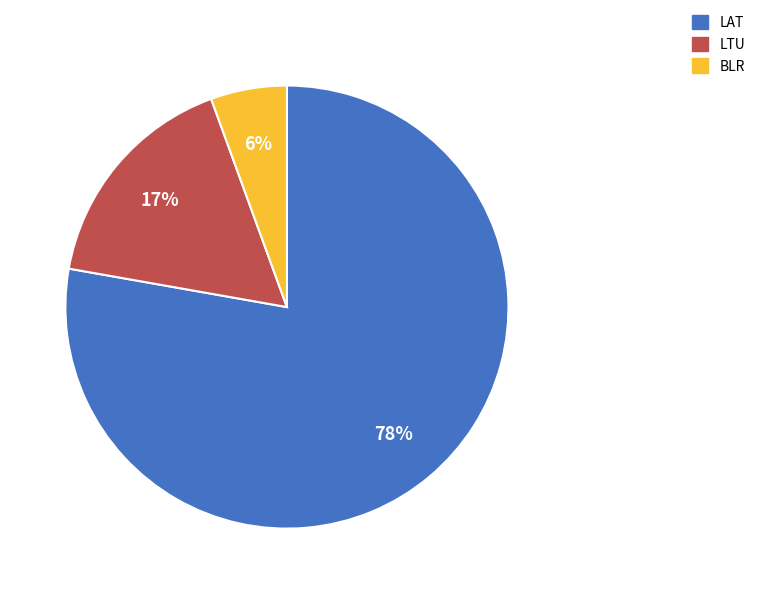

Is the sum of BLR and LAT greater than half?

Yes